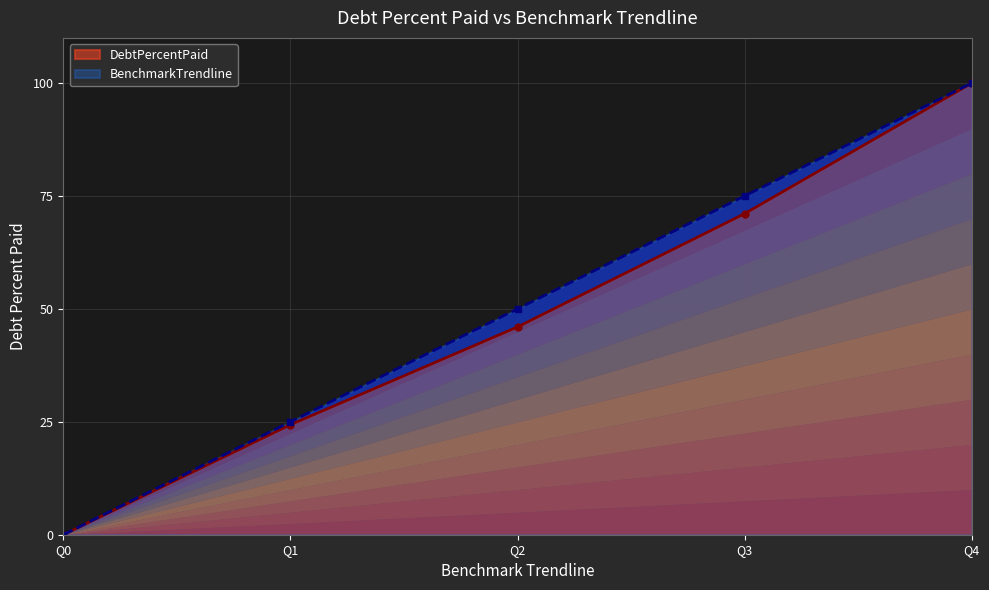

Rank the series by their maximum value, from lowest to highest.

DebtPercentPaid, BenchmarkTrendline